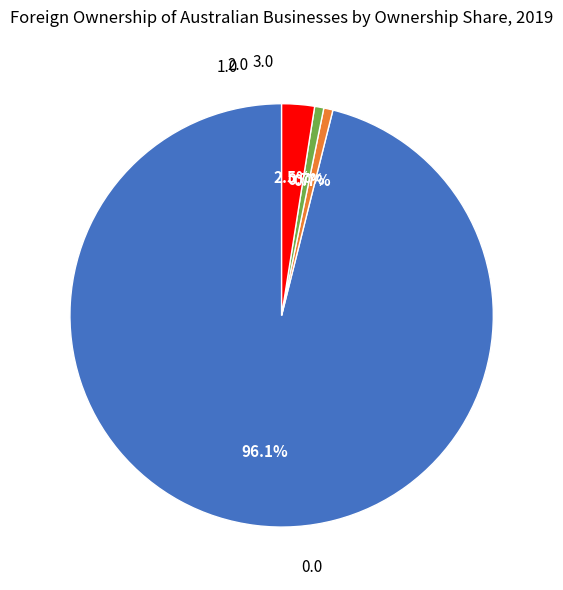

To the nearest percent, what is the average slice percentage?

25%